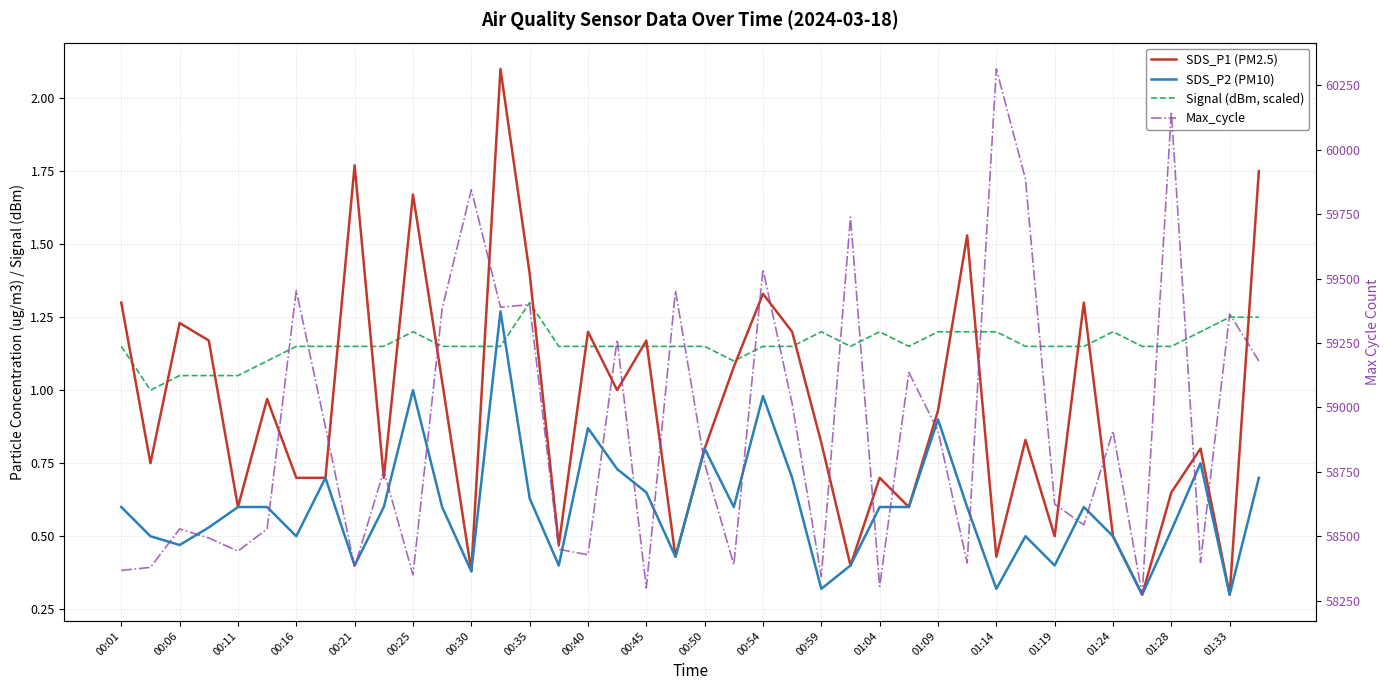

Reading right to left, what are all the values shown in this chart?

SDS_P1 (PM2.5): 1.8	0.3	0.8	0.7	0.3	0.5	1.3	0.5	0.8	0.4	1.5	0.9	0.6	0.7	0.4	0.8	1.2	1.3	1.1	0.8	0.4	1.2	1.0	1.2	0.5	1.4	2.1	0.4	1.0	1.7	0.7	1.8	0.7	0.7	1.0	0.6	1.2	1.2	0.8	1.3
SDS_P2 (PM10): 0.7	0.3	0.8	0.5	0.3	0.5	0.6	0.4	0.5	0.3	0.6	0.9	0.6	0.6	0.4	0.3	0.7	1.0	0.6	0.8	0.4	0.7	0.7	0.9	0.4	0.6	1.3	0.4	0.6	1.0	0.6	0.4	0.7	0.5	0.6	0.6	0.5	0.5	0.5	0.6
Signal (dBm, scaled): 1.2	1.2	1.2	1.2	1.2	1.2	1.2	1.2	1.2	1.2	1.2	1.2	1.2	1.2	1.2	1.2	1.2	1.2	1.1	1.2	1.2	1.2	1.2	1.2	1.2	1.3	1.2	1.2	1.2	1.2	1.2	1.2	1.2	1.2	1.1	1.1	1.1	1.1	1.0	1.2
Max_cycle: 59180.0	59363.0	58398.0	60148.0	58273.0	58908.0	58544.0	58624.0	59886.0	60314.0	58396.0	58909.0	59136.0	58305.0	59739.0	58343.0	59014.0	59536.0	58389.0	58782.0	59453.0	58299.0	59263.0	58428.0	58449.0	59399.0	59389.0	59845.0	59383.0	58350.0	58754.0	58380.0	58924.0	59454.0	58528.0	58442.0	58493.0	58528.0	58379.0	58367.0